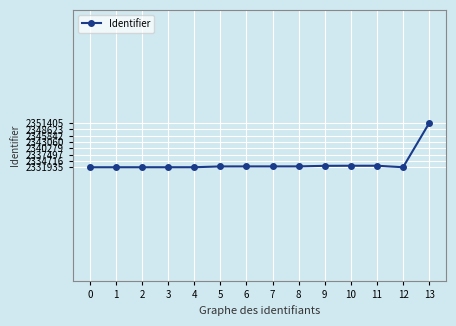

What is the greatest value displayed?

2351405